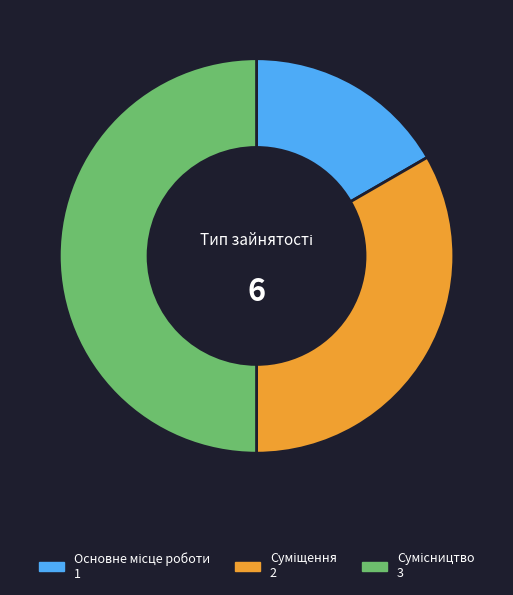

Is it true that Суміщення is 19% of the pie?

False